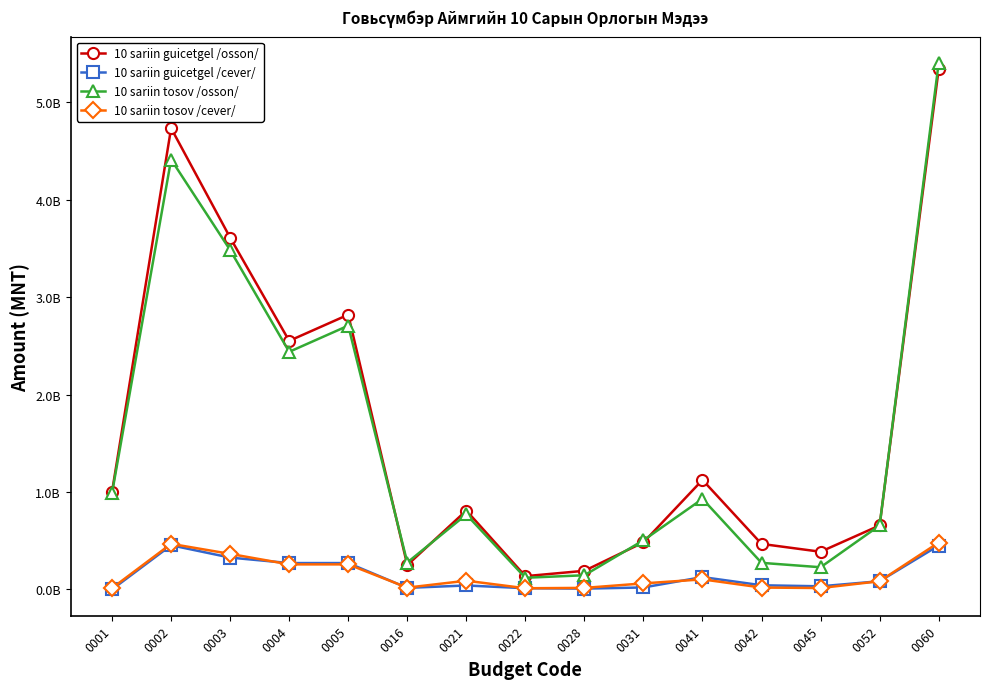

What is the spread (max minus min) of values at 0022?

124103493.6